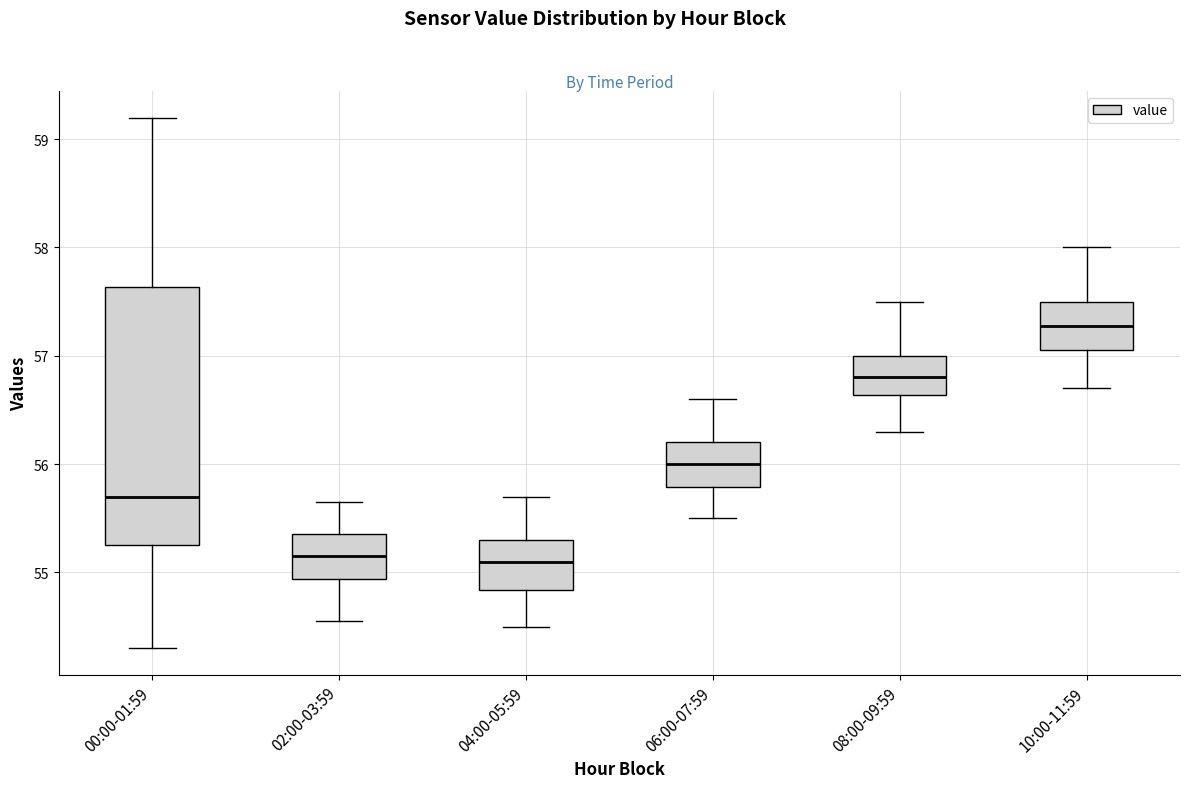

Reading left to right, read every box against the y-axis: the position of its median line, the range the box covers, and the ends of its whiskers. The values are not printed on the chart, so give them approximately, as read against the axis.

00:00-01:59: median 55.7, box 55.3 to 57.6, whiskers 54.3 to 59.2
02:00-03:59: median 55.2, box 54.9 to 55.4, whiskers 54.6 to 55.7
04:00-05:59: median 55.1, box 54.8 to 55.3, whiskers 54.5 to 55.7
06:00-07:59: median 56.0, box 55.8 to 56.2, whiskers 55.5 to 56.6
08:00-09:59: median 56.8, box 56.6 to 57.0, whiskers 56.3 to 57.5
10:00-11:59: median 57.3, box 57.1 to 57.5, whiskers 56.7 to 58.0